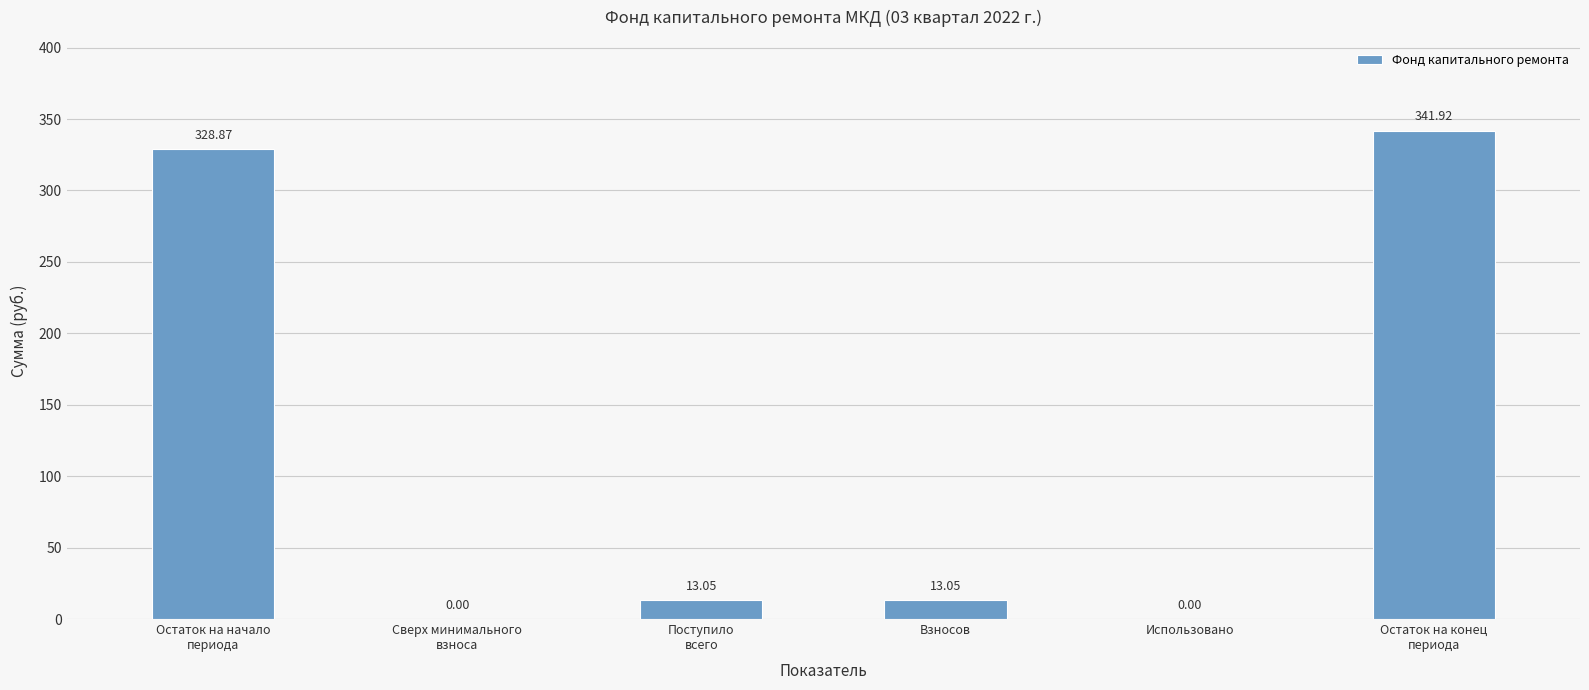

What is the sum of the values at Остаток на конец
периода and Взносов?

355.0